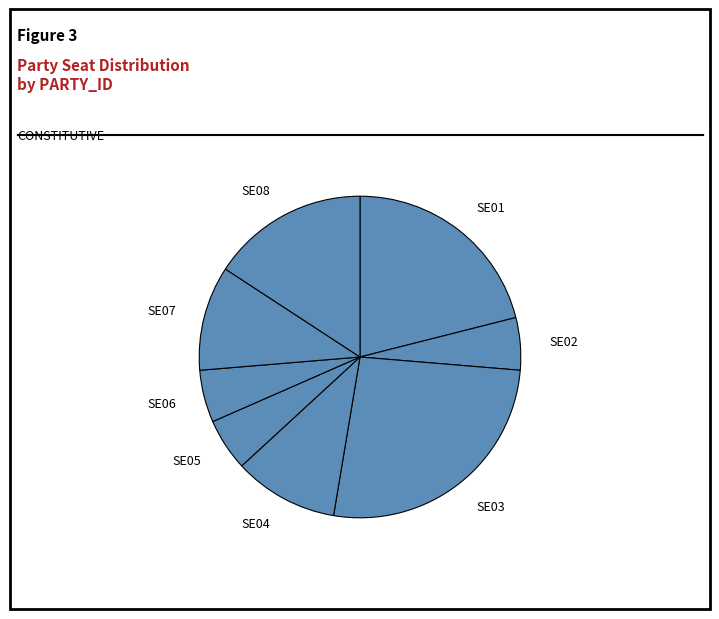

Is SE03 the majority of the pie?

No